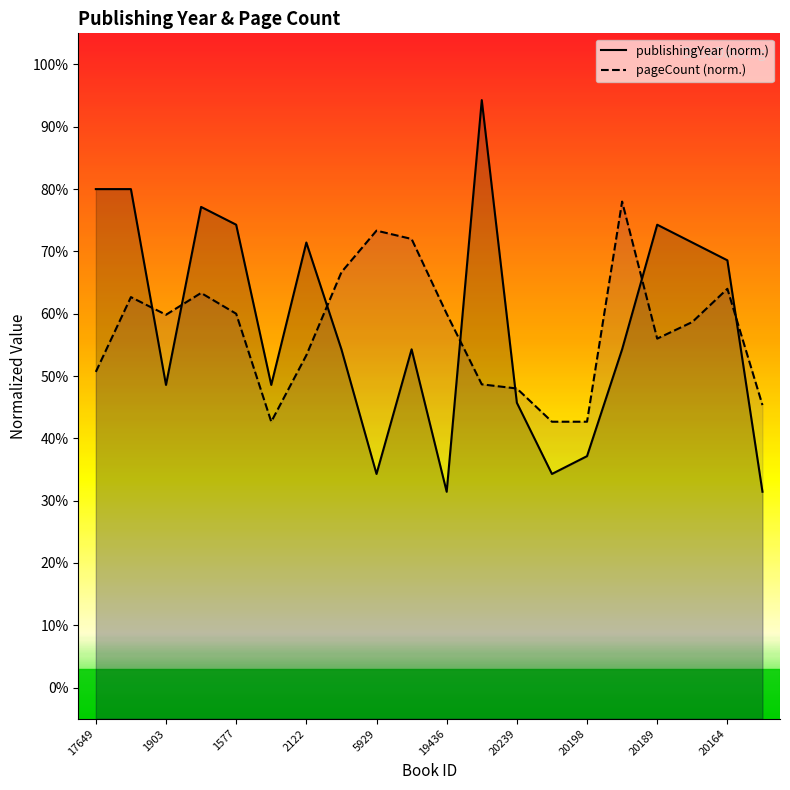

Where does the publishingYear series first go above 54?

17649